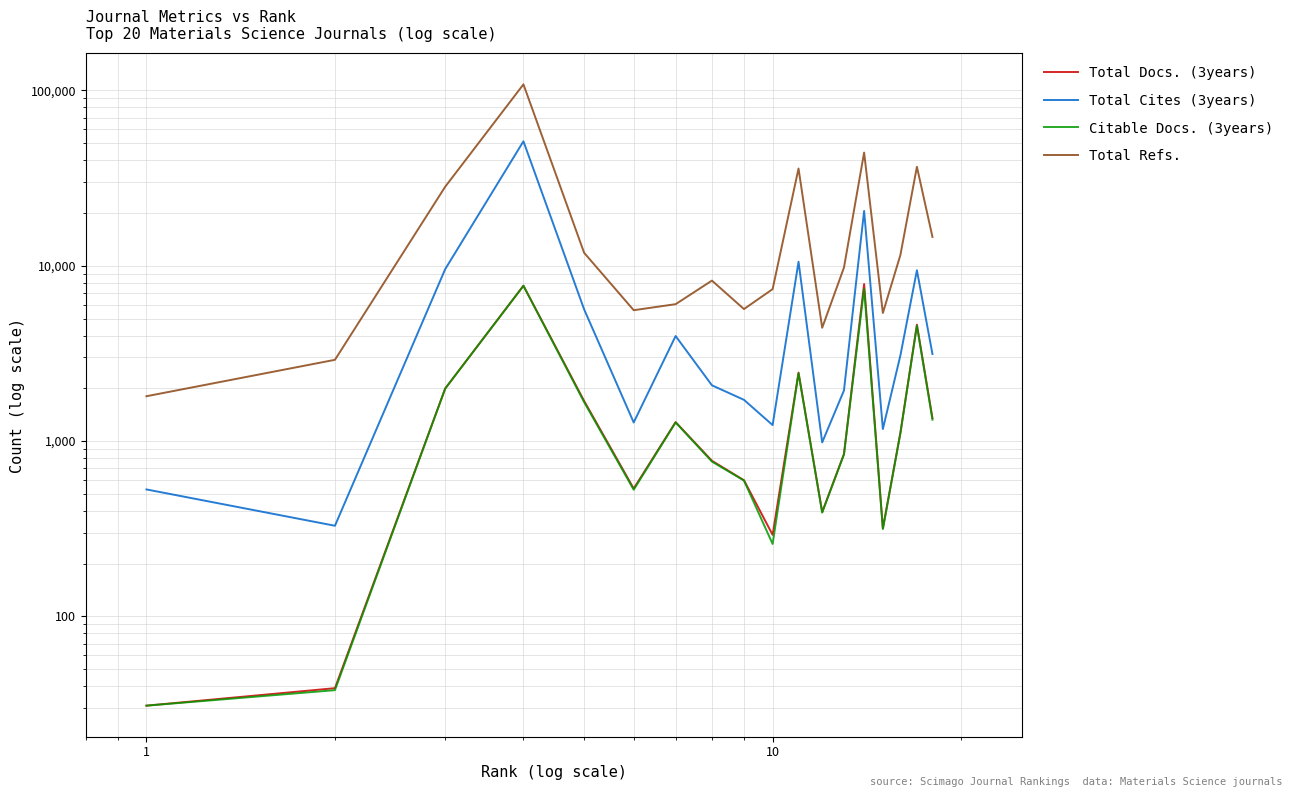

Rank the series by their maximum value, from highest to lowest.

Total Refs., Total Cites (3years), Total Docs. (3years), Citable Docs. (3years)